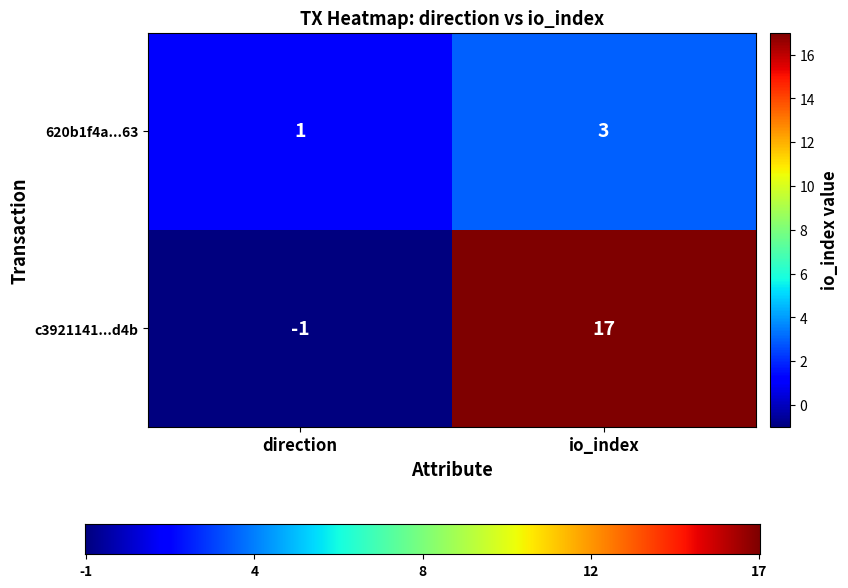

True or false: c3921141...d4b has a value of -2 at direction.

False